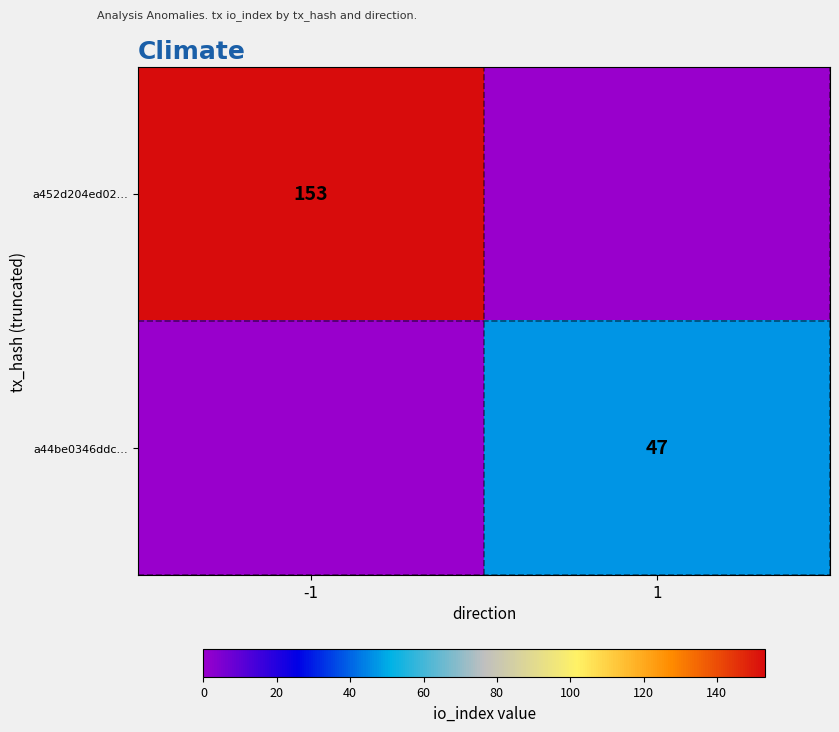

At which category is the sum across all series the highest?

-1